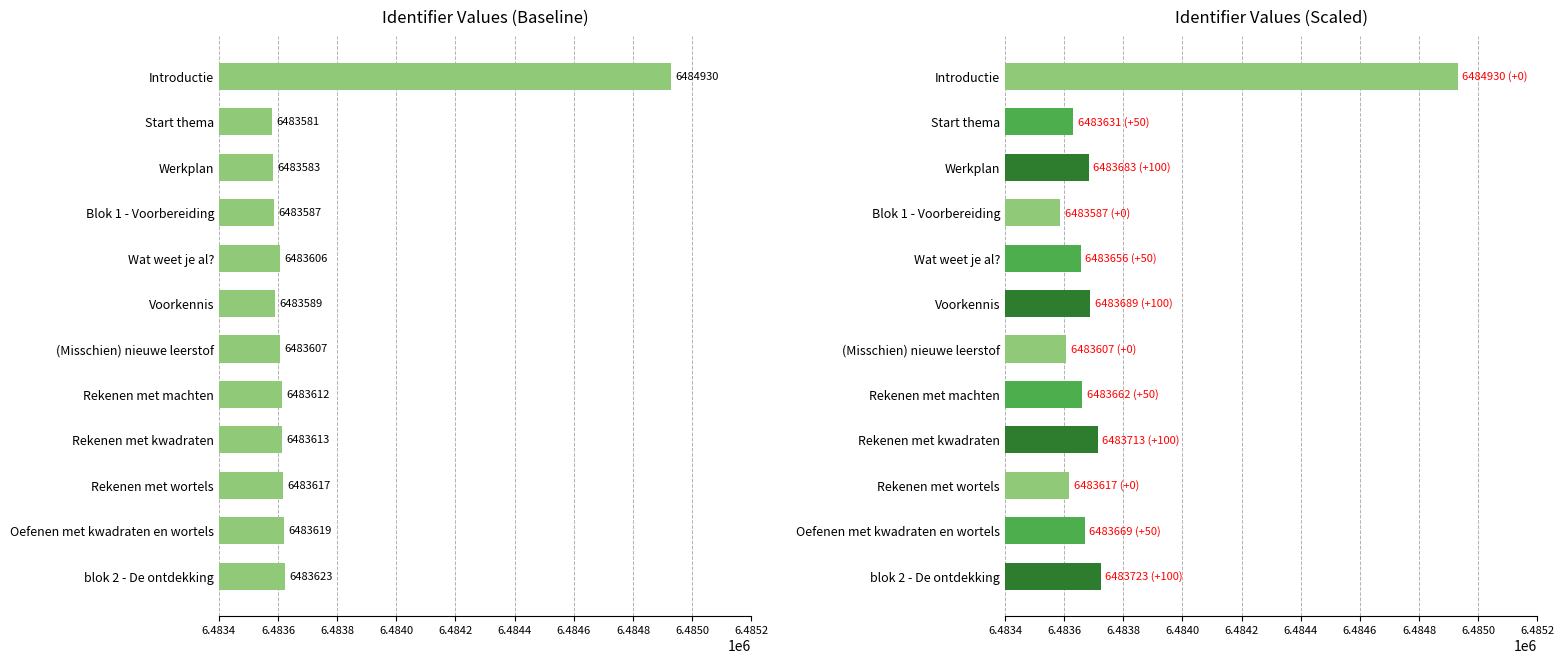

Is the value of Identifier (baseline) at Wat weet je al? greater than the value of Identifier (scaled) at Introductie?

No